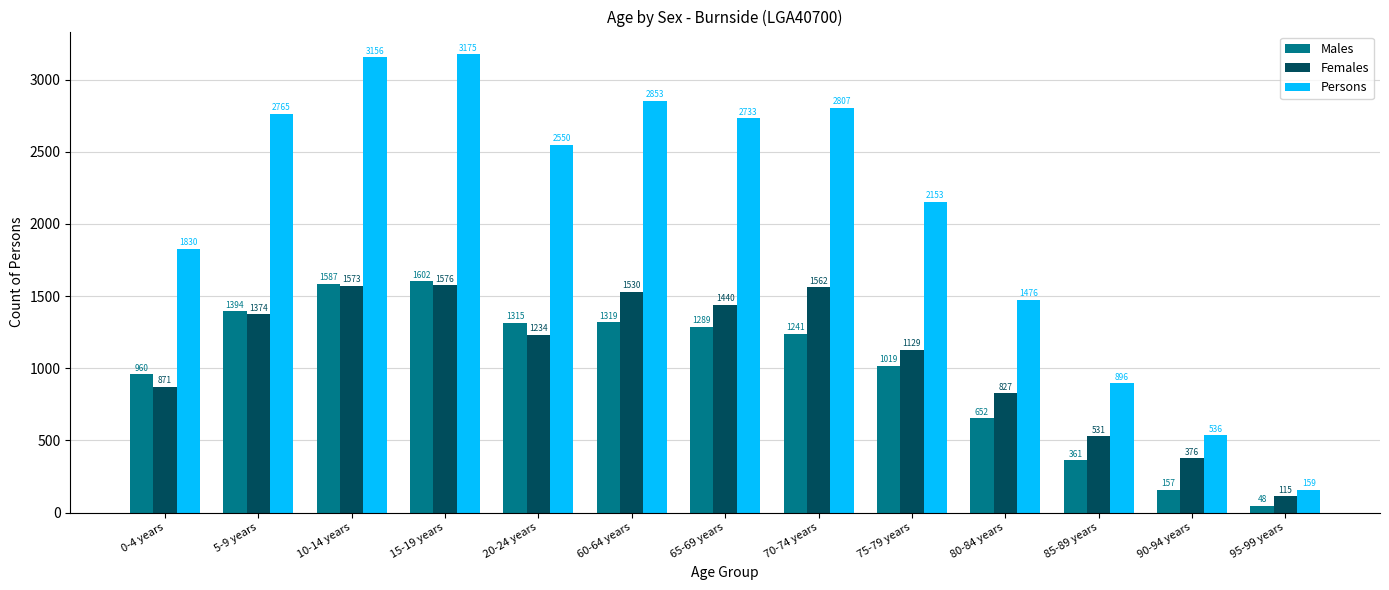

The value of Males at 60-64 years is 1319. True or false?

True